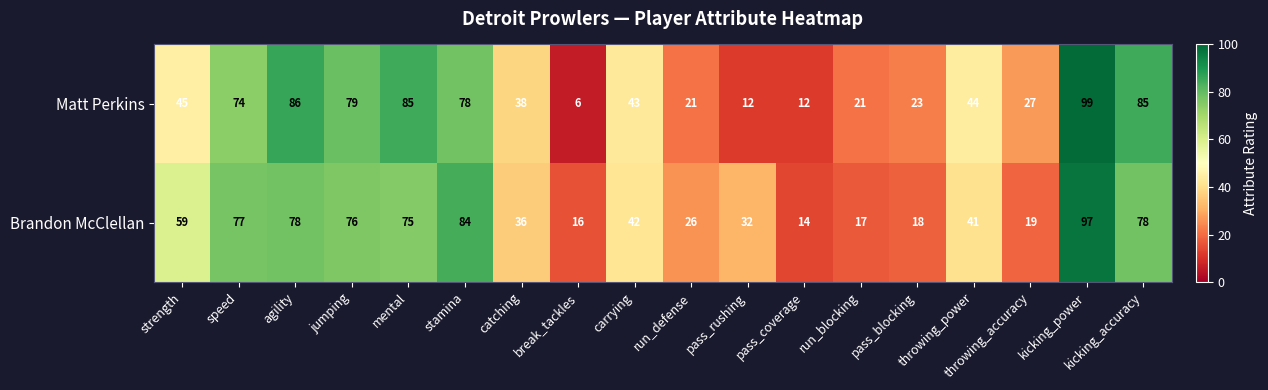

List the series in order of their overall mean, highest first.

Brandon McClellan, Matt Perkins